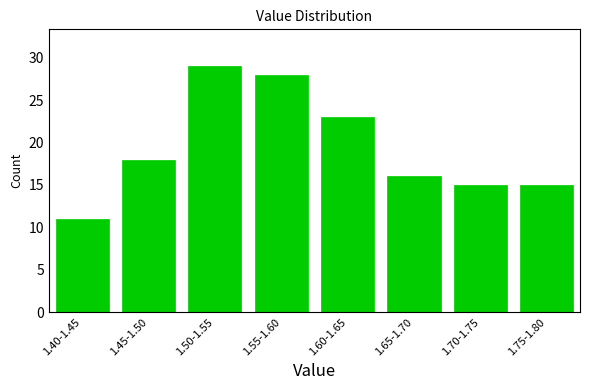

Reading right to left, transcribe all the data shown in this chart.

15	15	16	23	28	29	18	11